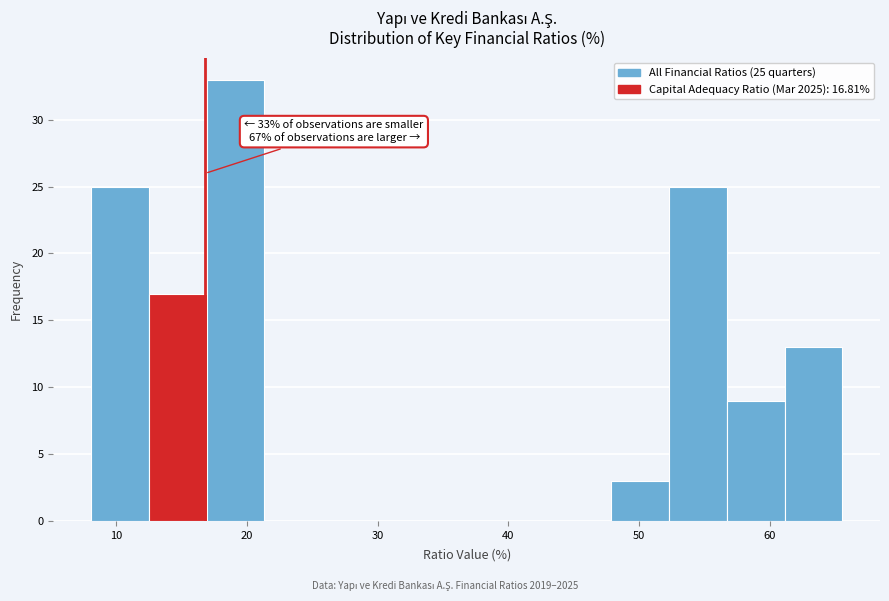

Over which range of the x-axis is the bar tallest?

17 to 21